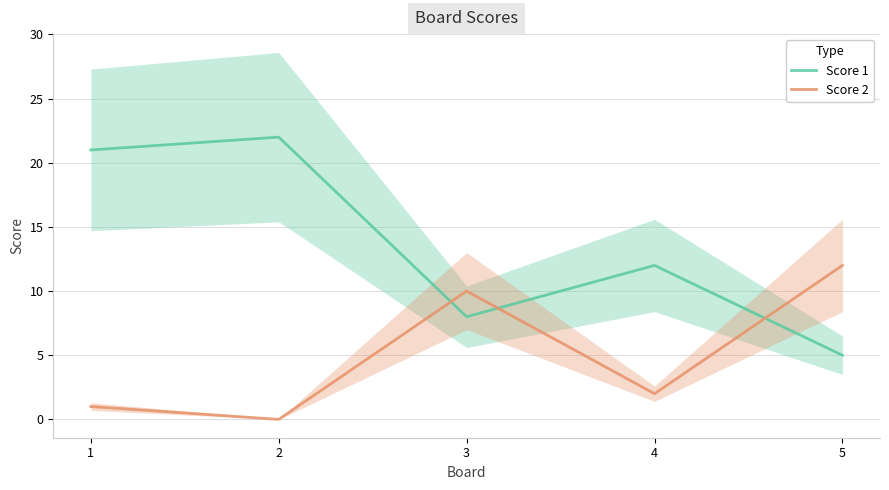

Which series has the largest range (max minus min)?

Score 1